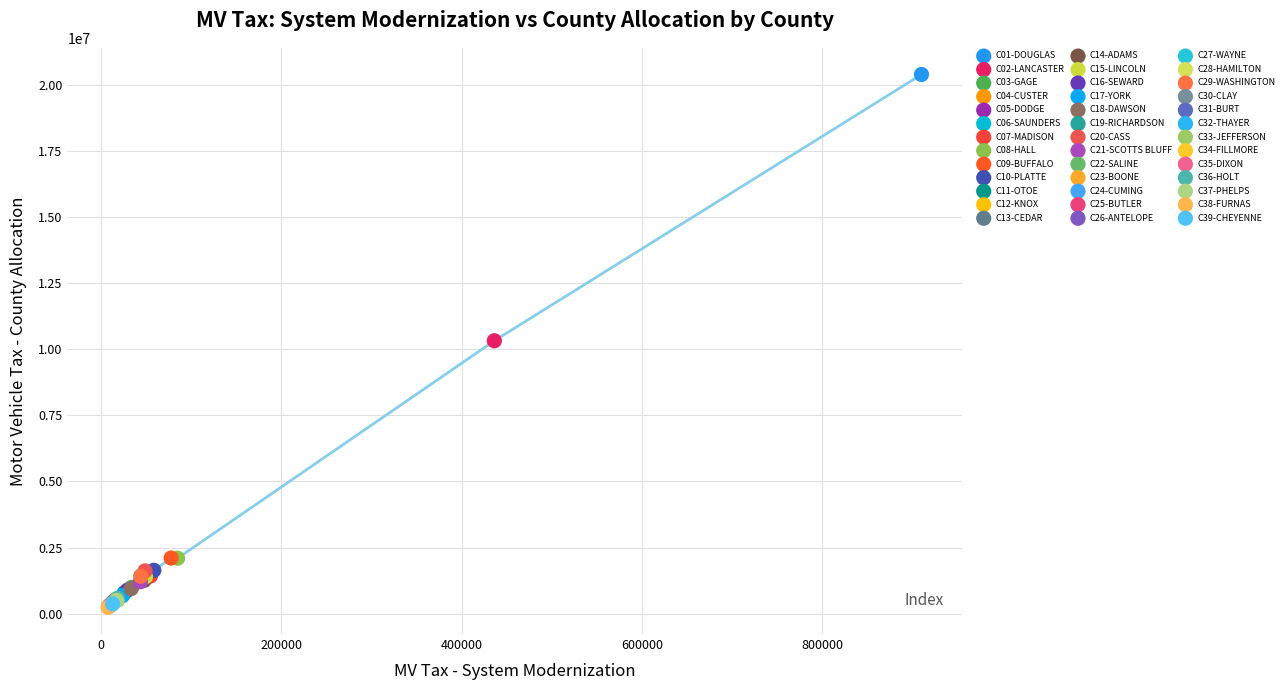

What are all the series names shown in the legend?

C01-DOUGLAS, C02-LANCASTER, C03-GAGE, C04-CUSTER, C05-DODGE, C06-SAUNDERS, C07-MADISON, C08-HALL, C09-BUFFALO, C10-PLATTE, C11-OTOE, C12-KNOX, C13-CEDAR, C14-ADAMS, C15-LINCOLN, C16-SEWARD, C17-YORK, C18-DAWSON, C19-RICHARDSON, C20-CASS, C21-SCOTTS BLUFF, C22-SALINE, C23-BOONE, C24-CUMING, C25-BUTLER, C26-ANTELOPE, C27-WAYNE, C28-HAMILTON, C29-WASHINGTON, C30-CLAY, C31-BURT, C32-THAYER, C33-JEFFERSON, C34-FILLMORE, C35-DIXON, C36-HOLT, C37-PHELPS, C38-FURNAS, C39-CHEYENNE